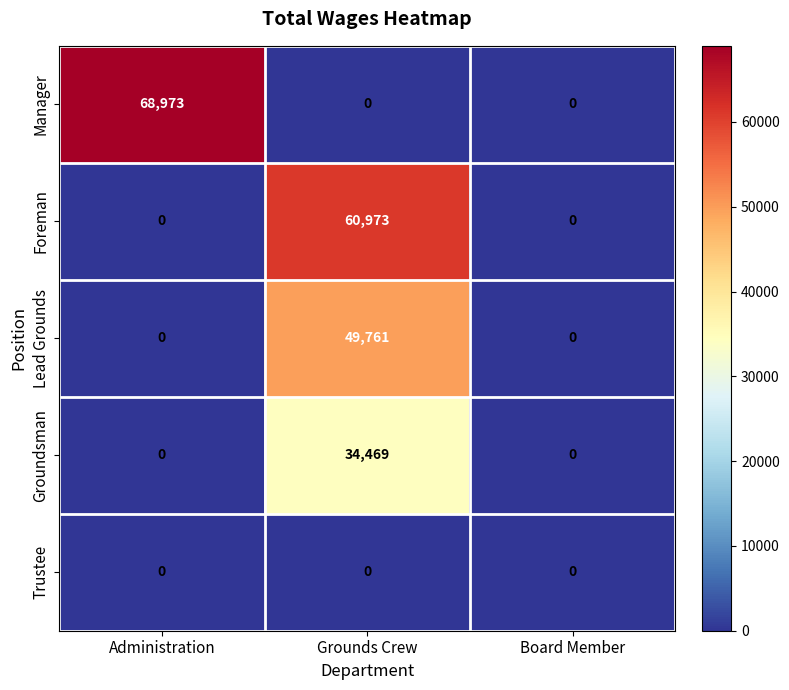

Reading left to right, list all the values displayed in this chart.

Manager: 68973	0	0
Foreman: 0	60973	0
Lead Grounds: 0	49761	0
Groundsman: 0	34469	0
Trustee: 0	0	0